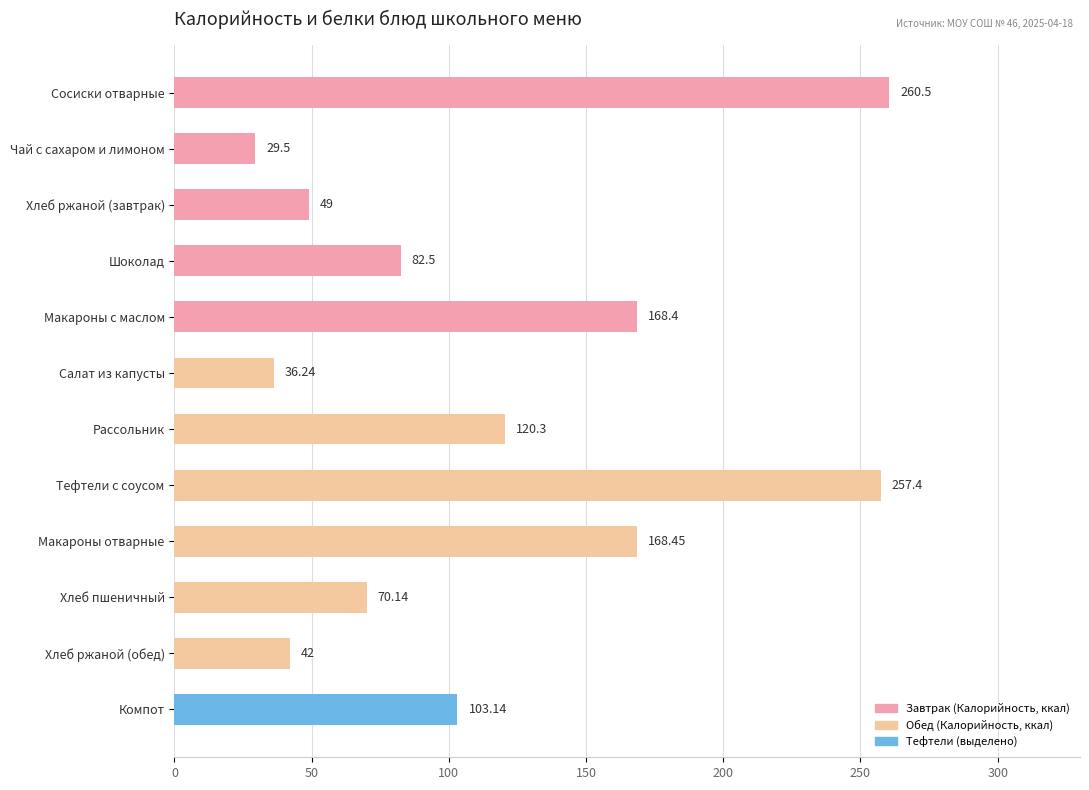

What is the ratio of the value at Сосиски отварные to the value at Чай с сахаром и лимоном?

8.8